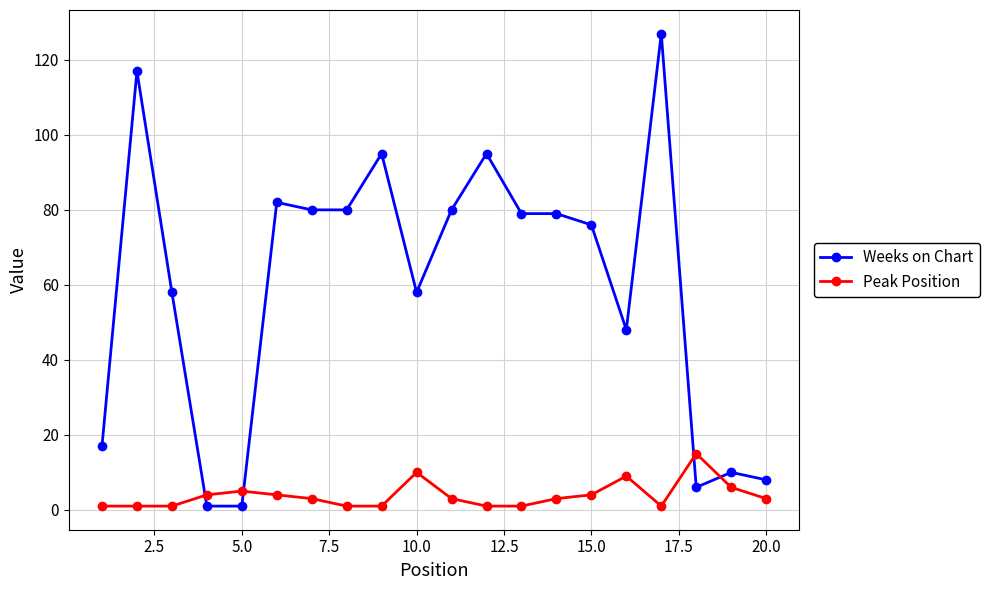

True or false: Peak Position has more than 1 interior local peaks.

True